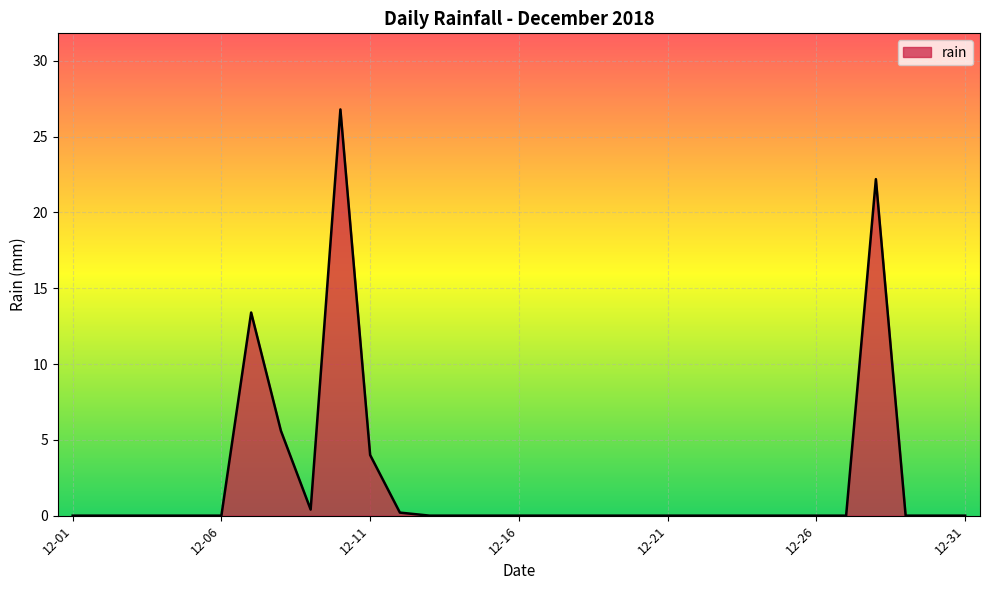

What is the greatest value displayed?

26.8